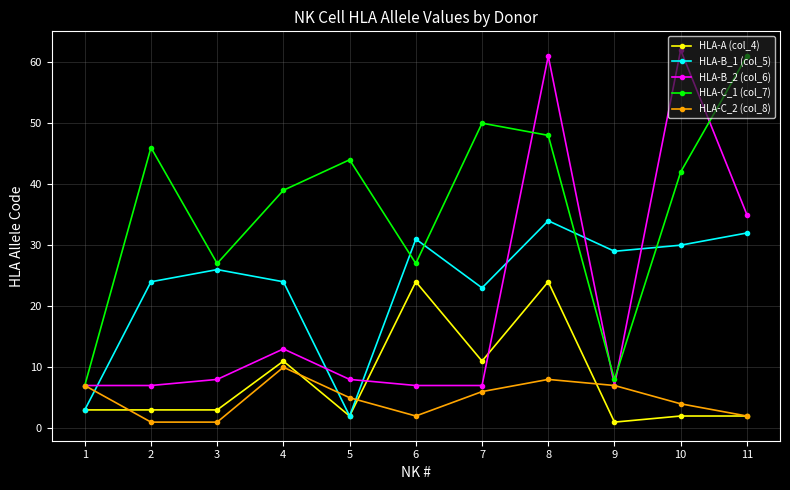

Which series changed the most between 6 and 9?

HLA-A (col_4)